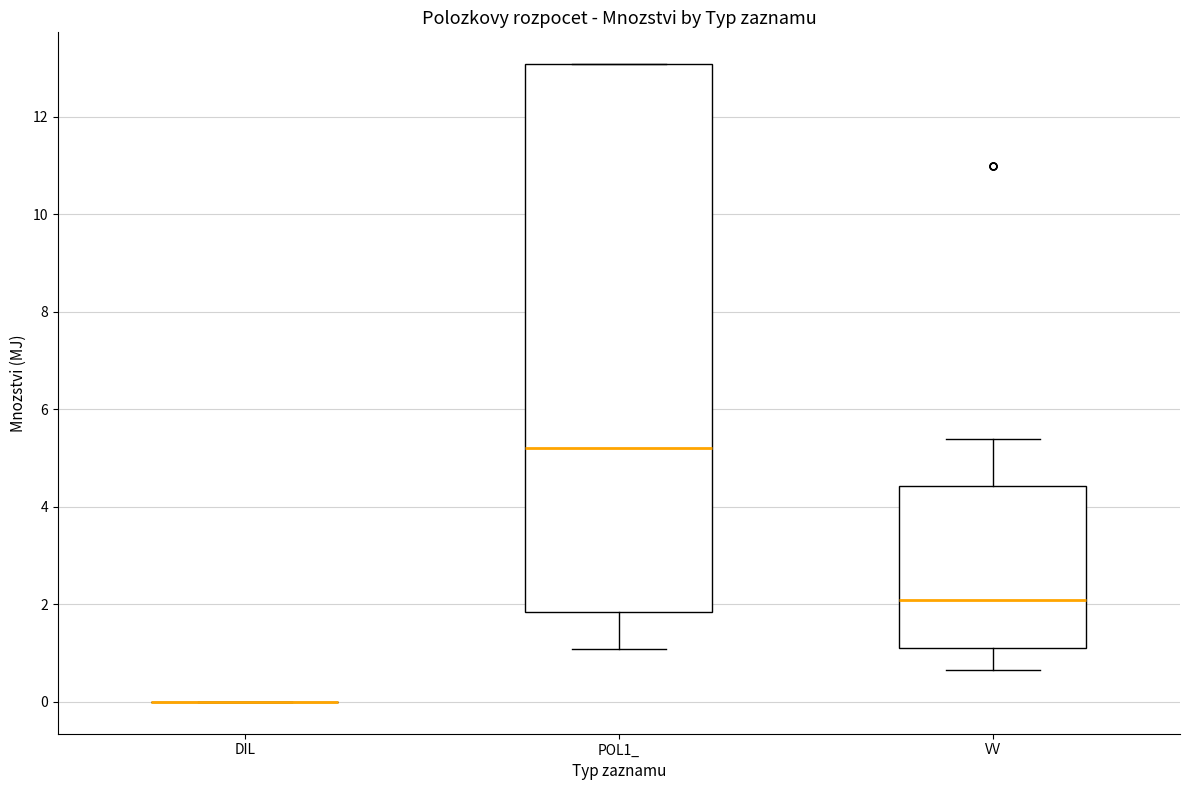

Reading left to right, transcribe this box plot: for each box, give where its median line is, the range the box spans, and where its two whiskers end, as read against the y-axis. The values are not printed on the chart, so give them approximately, as read against the axis.

DIL: box collapsed to a line at 0.0, whiskers 0.0 to 0.0
POL1_: median 5.2, box 1.8 to 13.0, whiskers 1.0 to 13.0
VV: median 2.0, box 1.2 to 4.4, whiskers 0.6 to 5.4